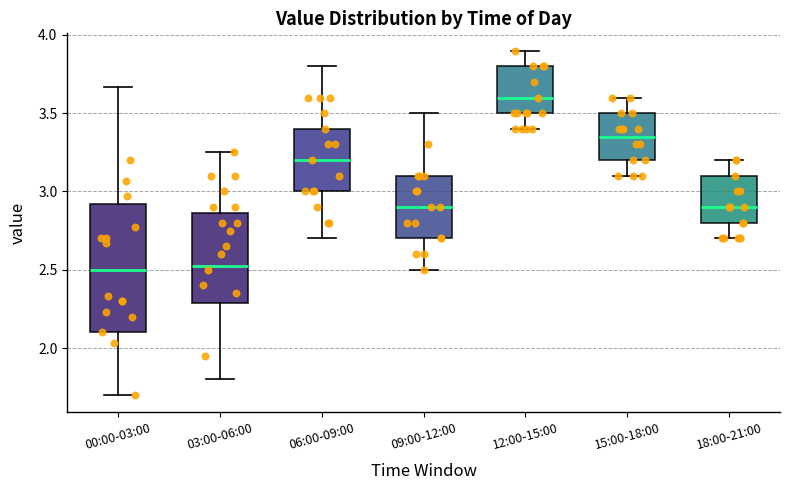

Reading left to right, transcribe this box plot: for each box, give where its median line is, the range the box spans, and where its two whiskers end, as read against the y-axis. The values are not printed on the chart, so give them approximately, as read against the axis.

00:00-03:00: median 2.50, box 2.10 to 2.90, whiskers 1.70 to 3.65
03:00-06:00: median 2.55, box 2.30 to 2.85, whiskers 1.80 to 3.25
06:00-09:00: median 3.20, box 3.00 to 3.40, whiskers 2.70 to 3.80
09:00-12:00: median 2.90, box 2.70 to 3.10, whiskers 2.50 to 3.50
12:00-15:00: median 3.60, box 3.50 to 3.80, whiskers 3.40 to 3.90
15:00-18:00: median 3.35, box 3.20 to 3.50, whiskers 3.10 to 3.60
18:00-21:00: median 2.90, box 2.80 to 3.10, whiskers 2.70 to 3.20